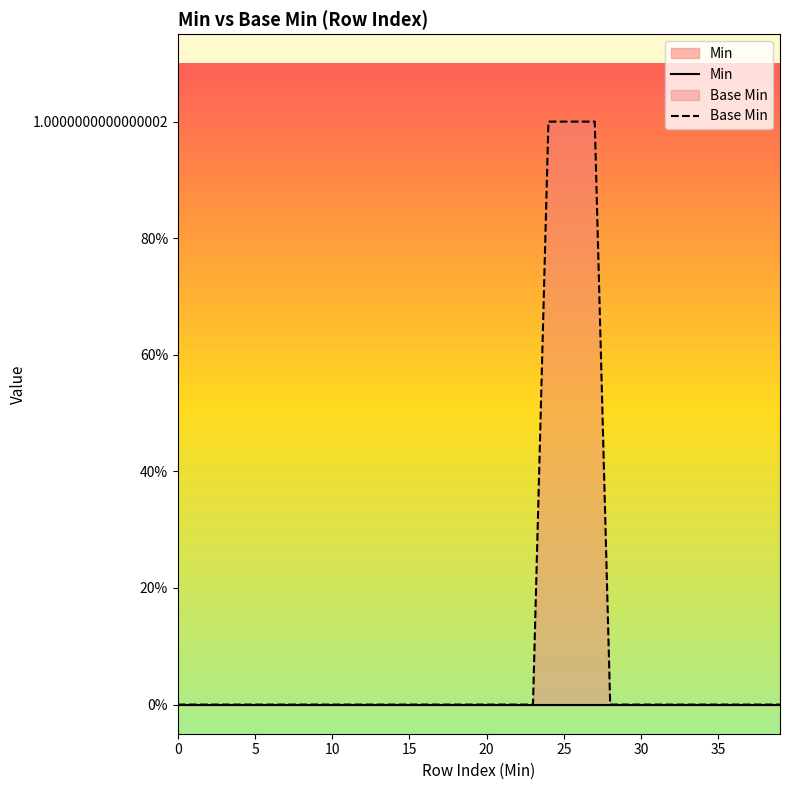

Is the value of Base Min at 9 greater than the value of Min at 25?

No